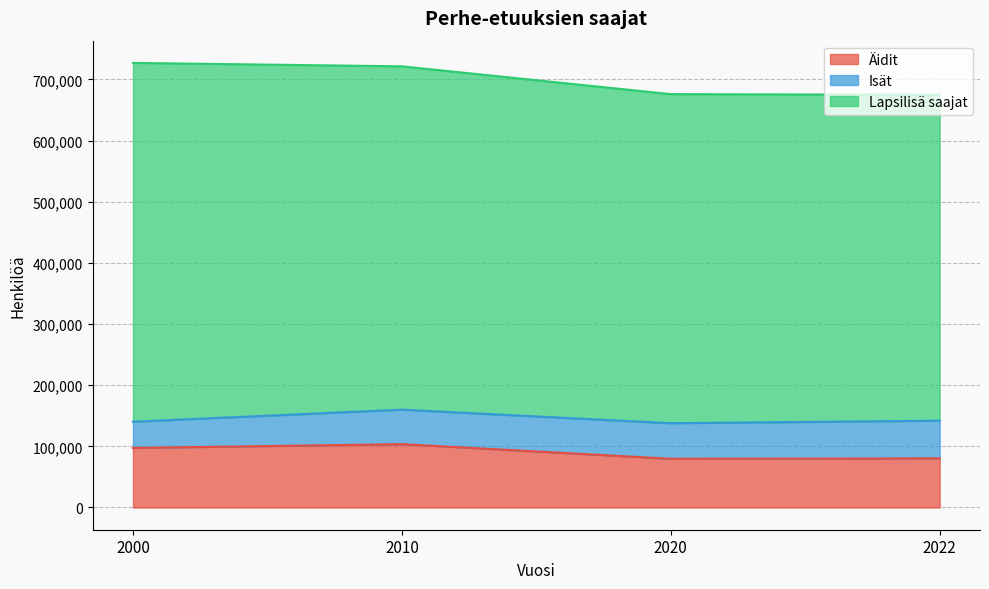

What is the value of the Äidit point at the 2nd from the left?

103577